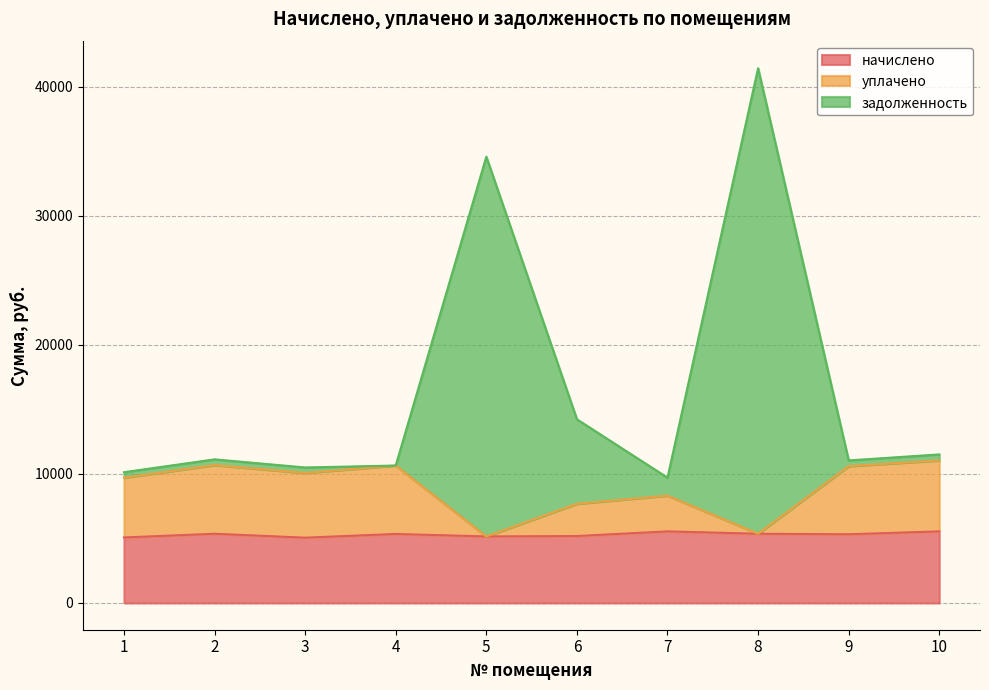

How many series are shown in this chart?

3